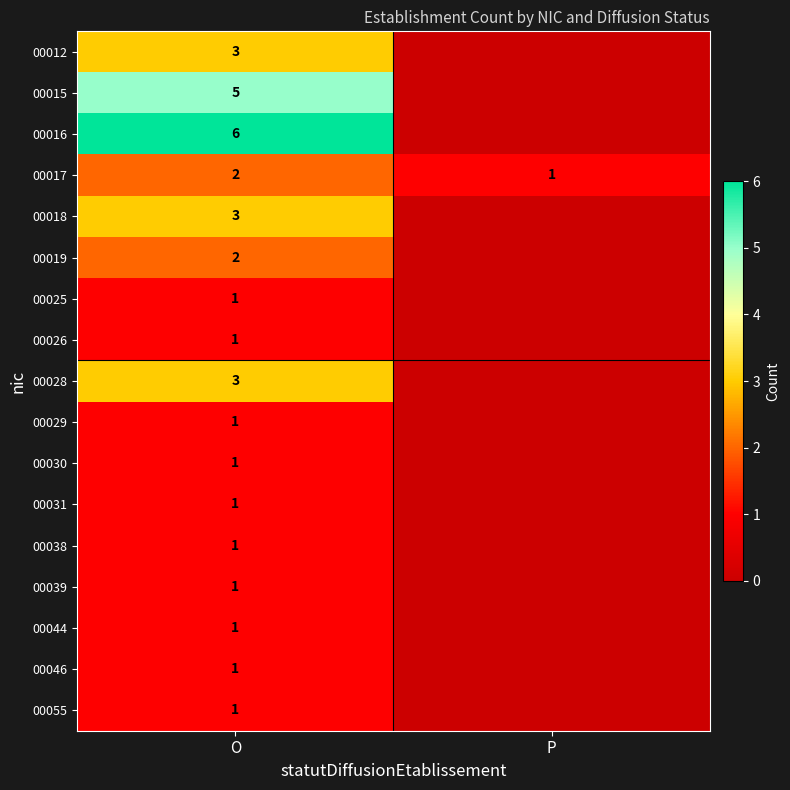

What is the difference between the highest and lowest values at O?

5